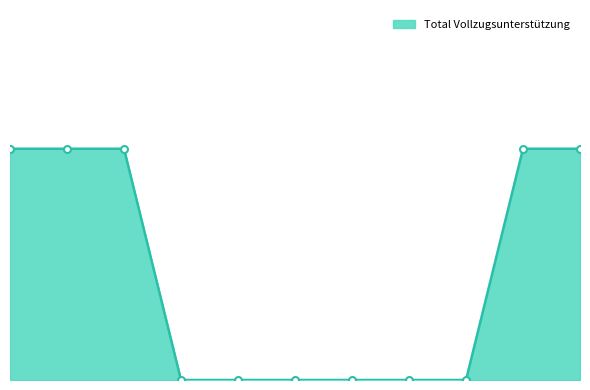

What is the label of the 8th point from the left?

Ozeanien